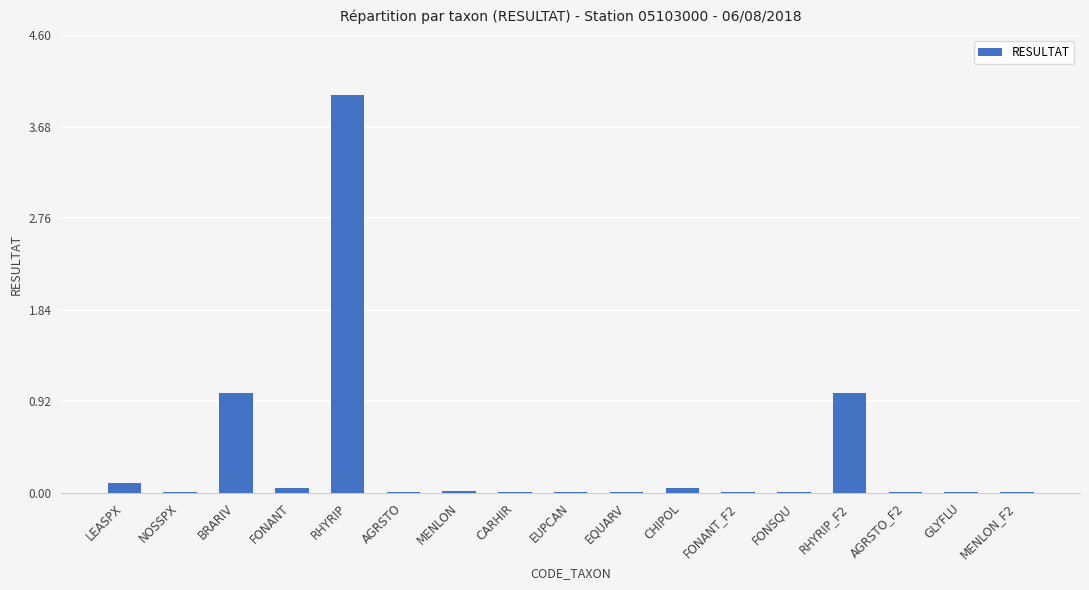

Which label corresponds to the largest value in the chart?

RHYRIP